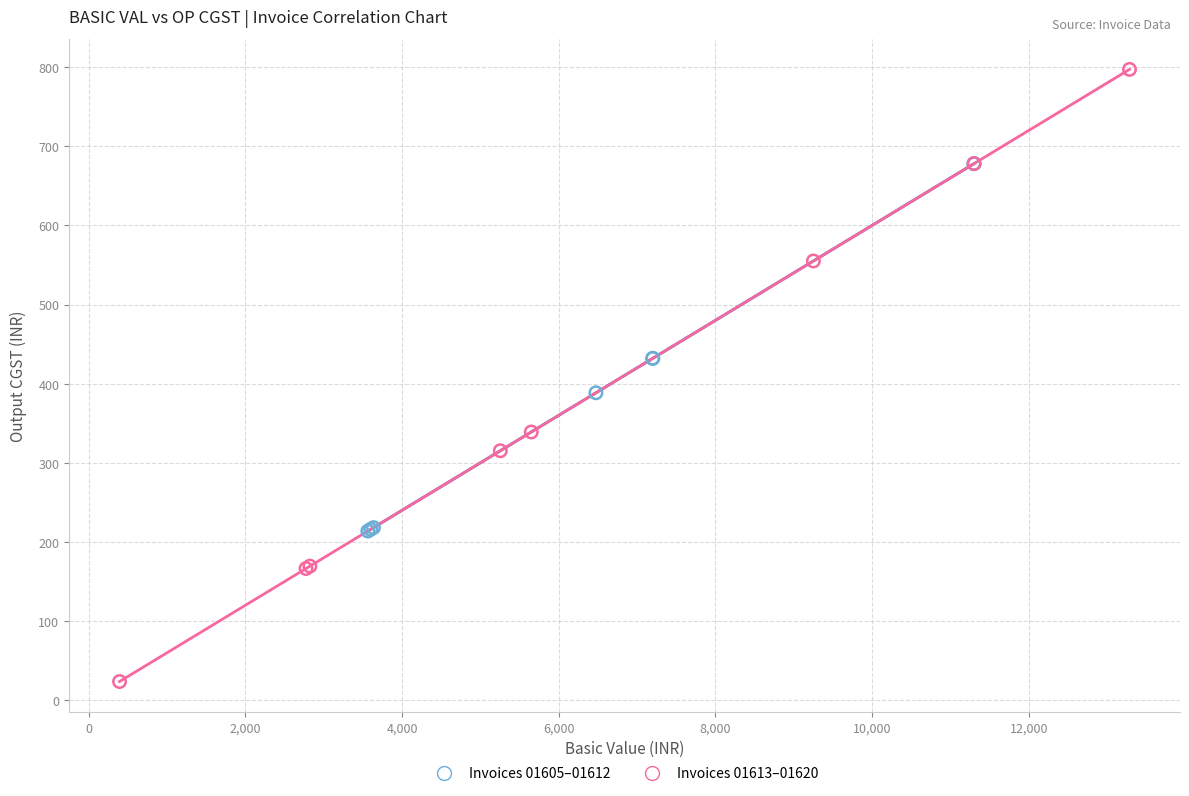

Which series reaches the maximum Y coordinate?

Invoices 01613–01620